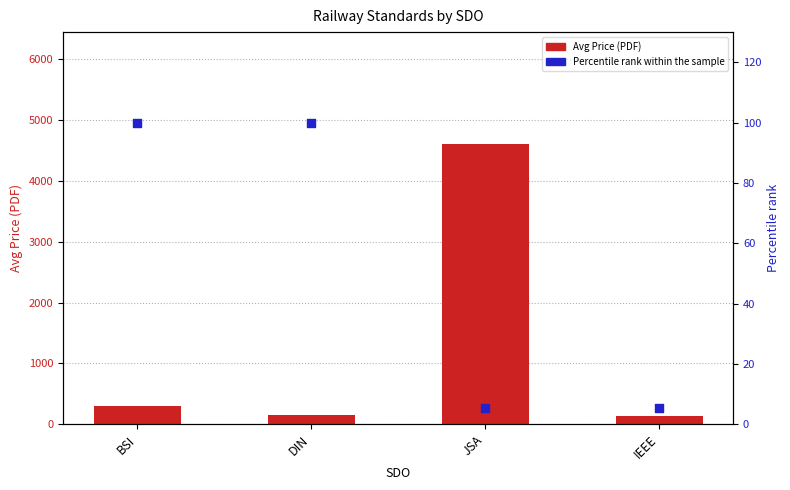

Which series reaches the maximum Y coordinate?

Avg Price (PDF)